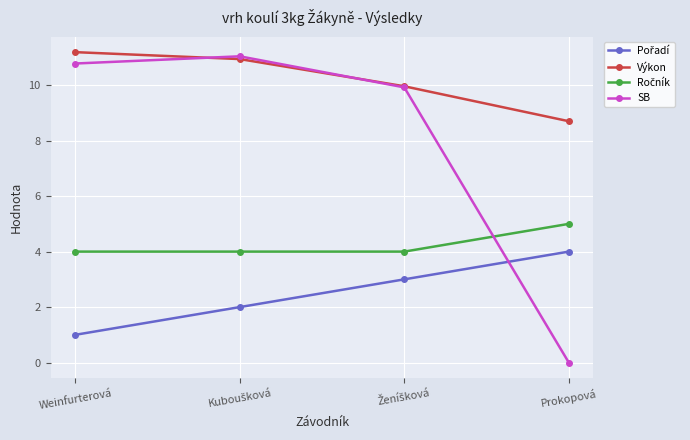

Which category has the lowest value in the SB series?

Prokopová